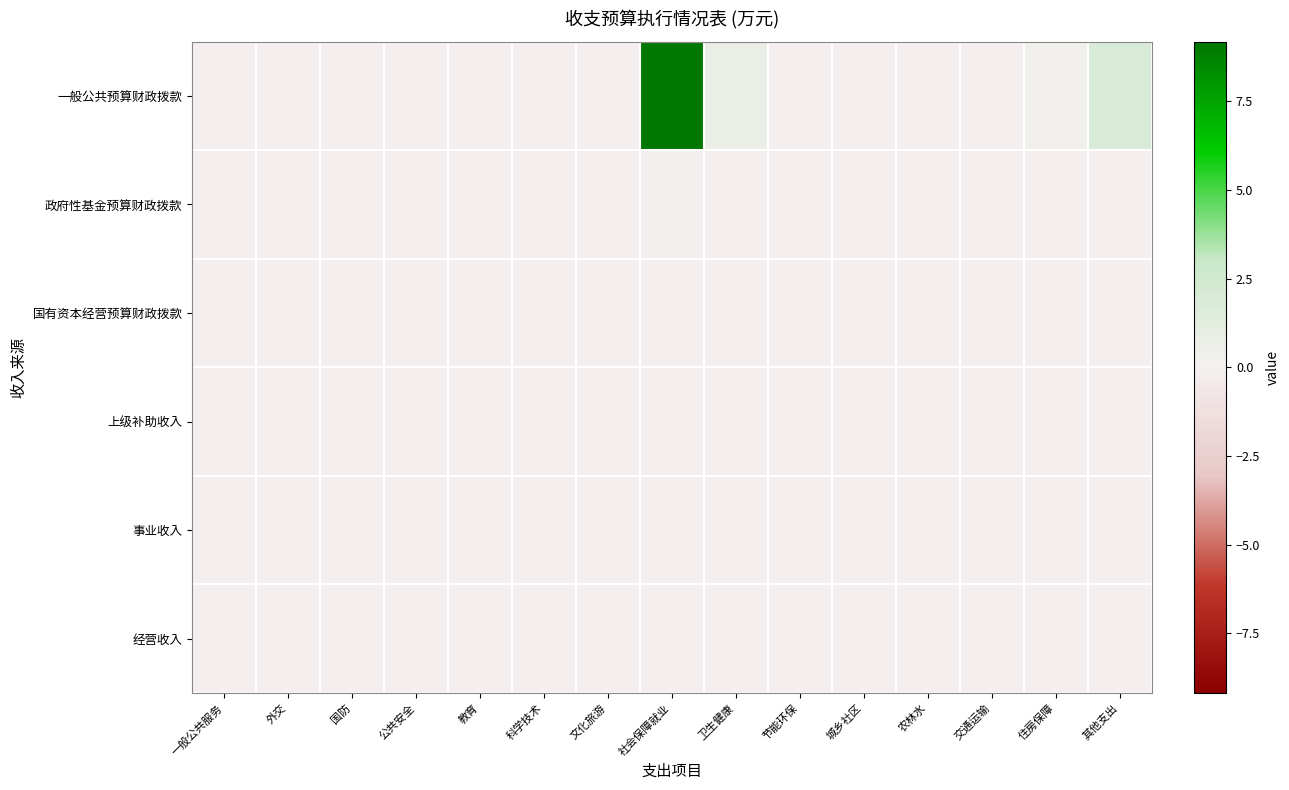

Which label corresponds to the largest value in the chart?

社会保障就业